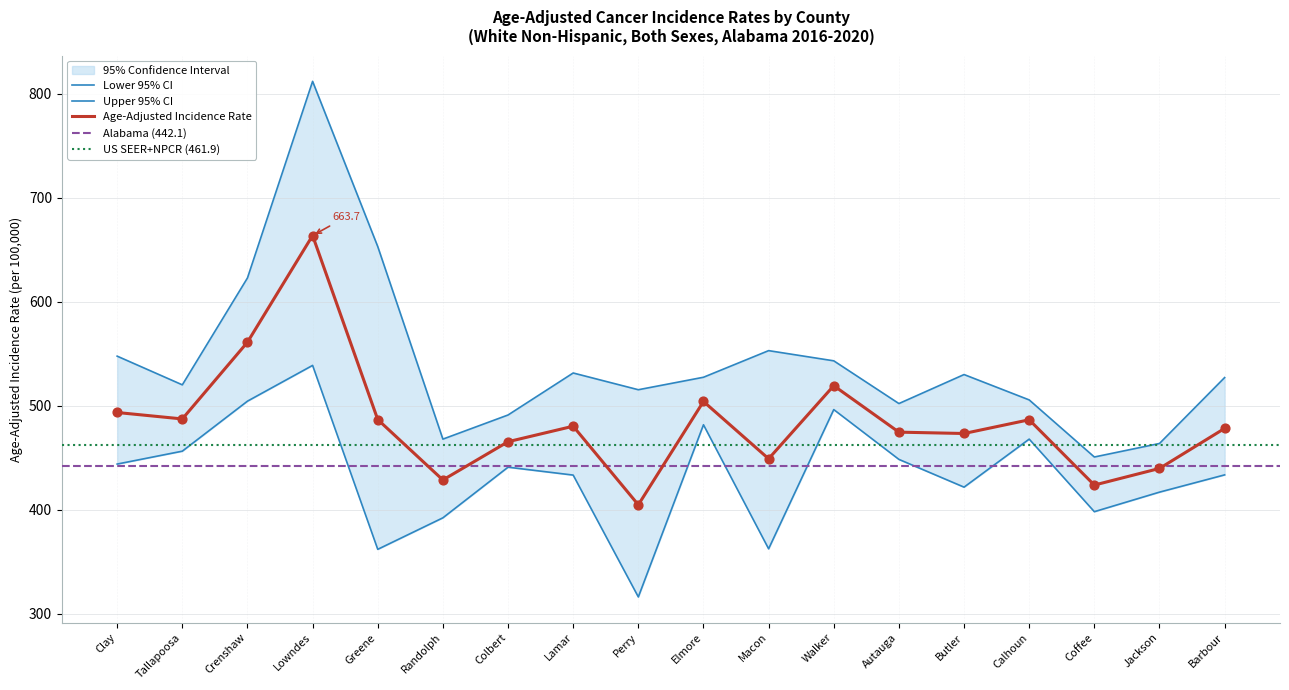

Is the value of Age-Adjusted Incidence Rate at Randolph greater than the value of Upper 95% CI at Jackson?

No